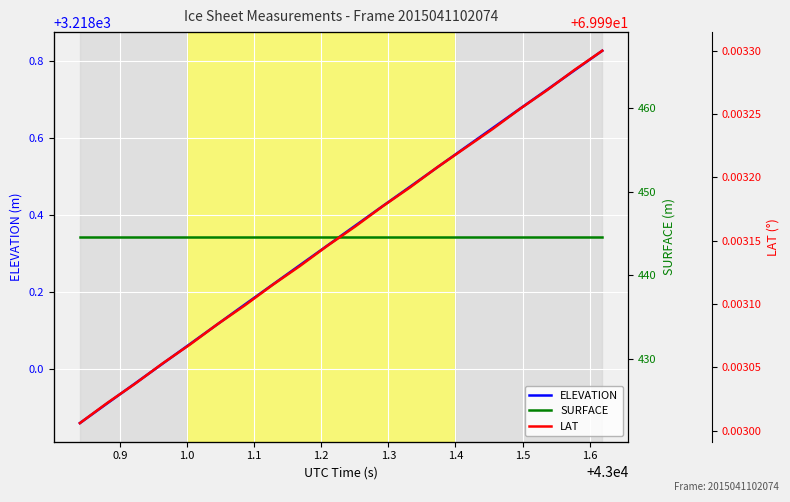

True or false: SURFACE and LAT intersect in this chart.

False